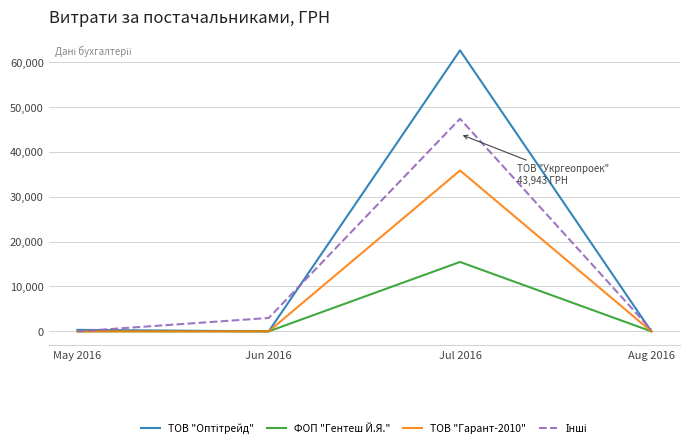

Where is the first local maximum for ТОВ "Гарант-2010"?

Jul 2016